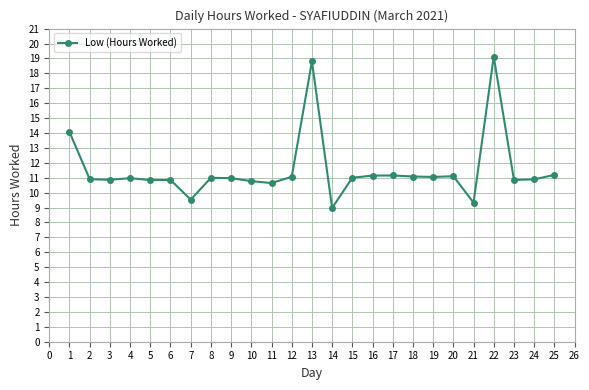

What is the change in value from 7 to 23?

+1.3